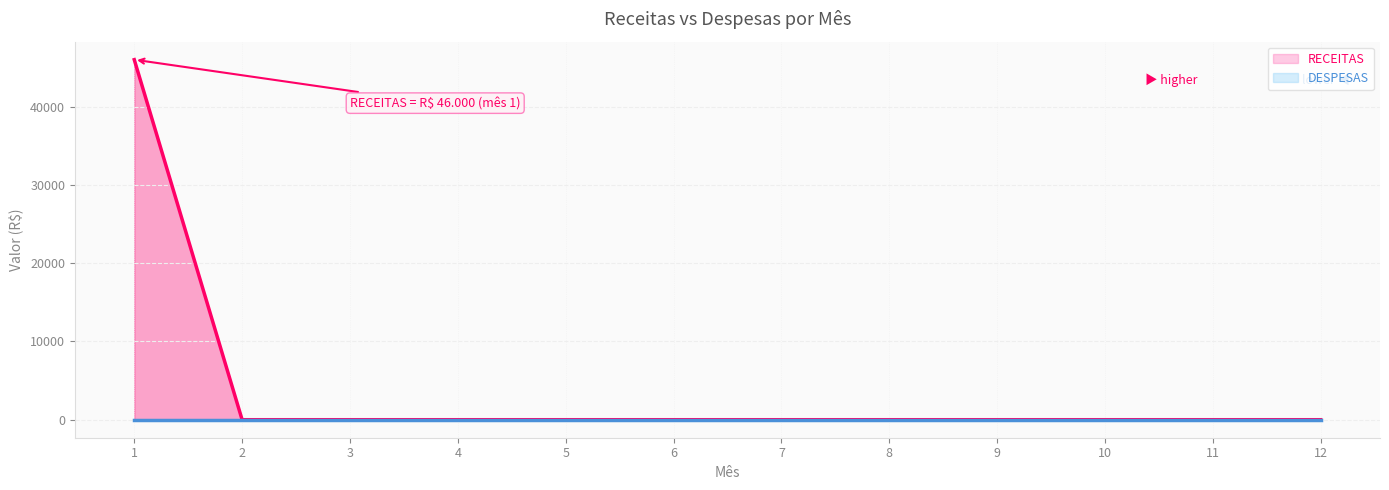

At which category does the chart reach its minimum across all series?

2